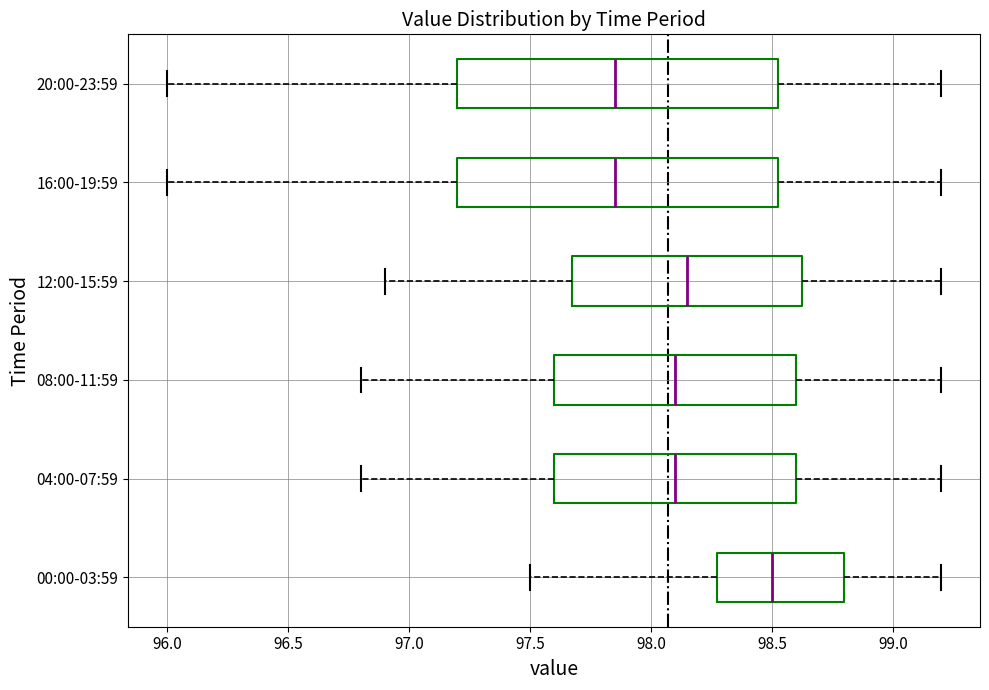

Reading bottom to top, read every box against the x-axis: the position of its median line, the range the box covers, and the ends of its whiskers. The values are not printed on the chart, so give them approximately, as read against the axis.

00:00-03:59: median 98.50, box 98.30 to 98.80, whiskers 97.50 to 99.20
04:00-07:59: median 98.10, box 97.60 to 98.60, whiskers 96.80 to 99.20
08:00-11:59: median 98.10, box 97.60 to 98.60, whiskers 96.80 to 99.20
12:00-15:59: median 98.15, box 97.70 to 98.65, whiskers 96.90 to 99.20
16:00-19:59: median 97.85, box 97.20 to 98.55, whiskers 96.00 to 99.20
20:00-23:59: median 97.85, box 97.20 to 98.55, whiskers 96.00 to 99.20